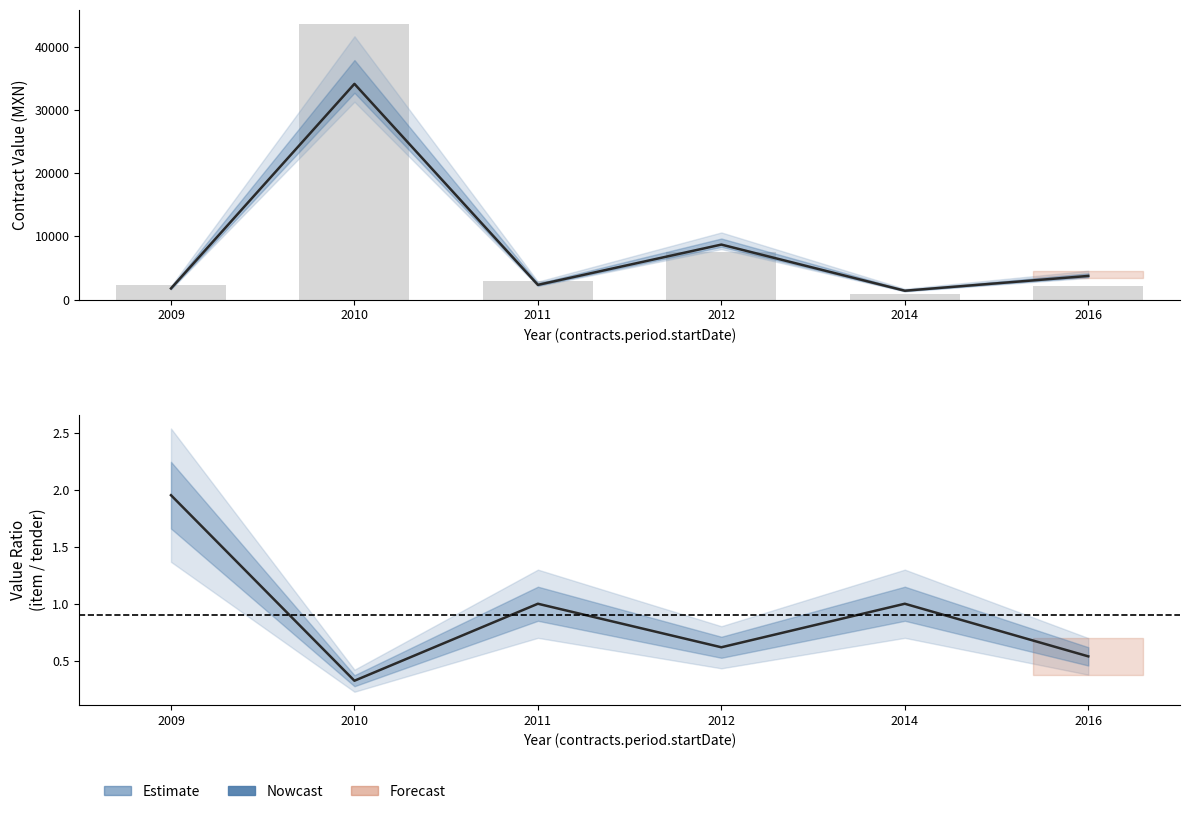

What is the maximum value shown in the chart?

43620.0